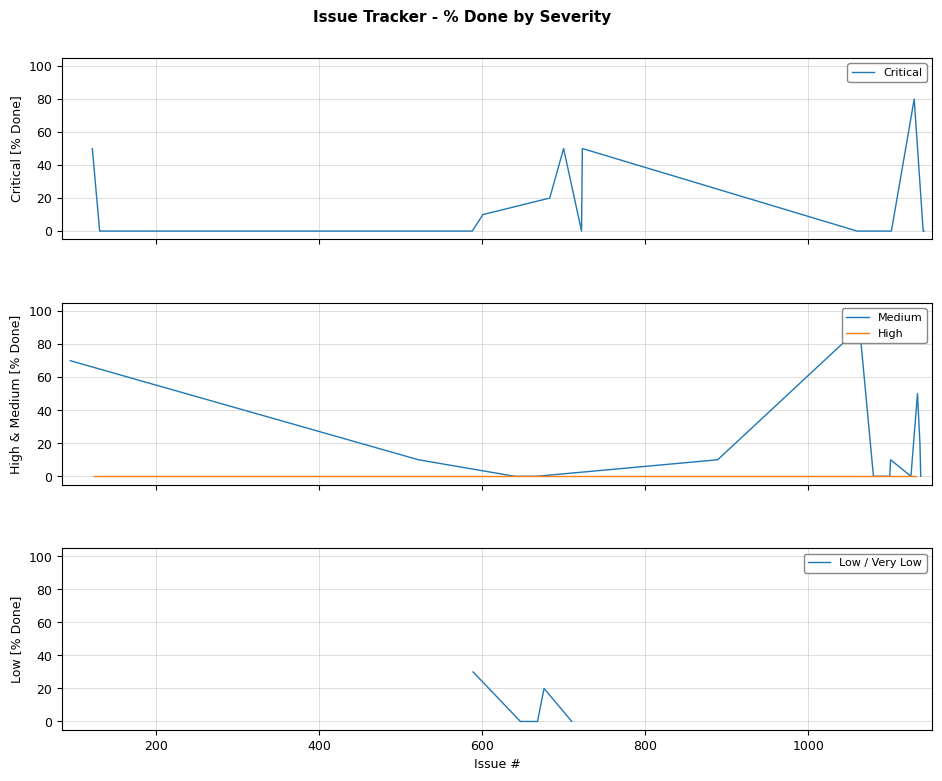

Which series has the largest range (max minus min)?

Medium